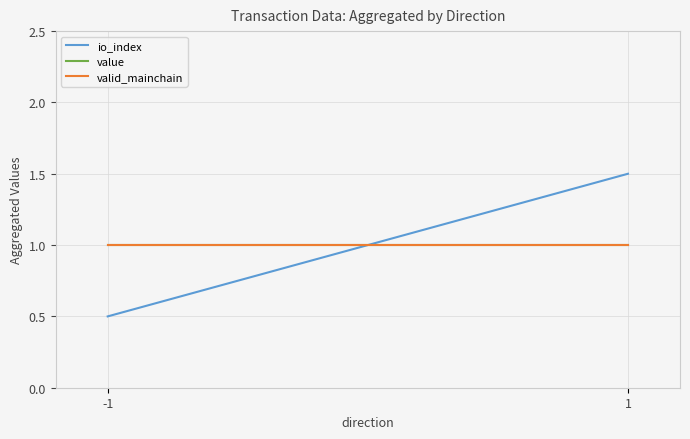

What value does the io_index series have at -1?

0.5